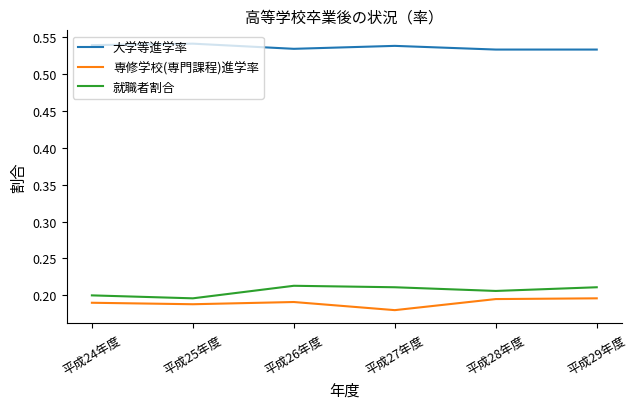

True or false: 専修学校(専門課程)進学率 has a value of 0.2 at 平成24年度.

True